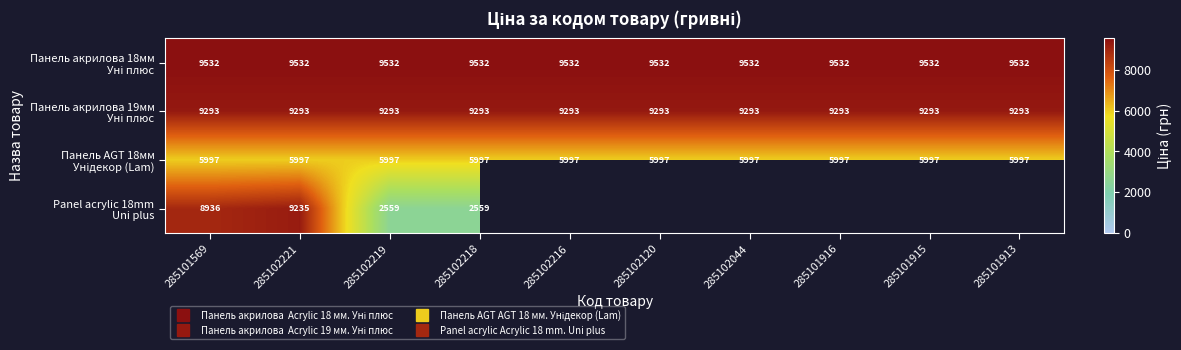

How many values in Panel acrylic 18mm Uni plus are above zero?

4